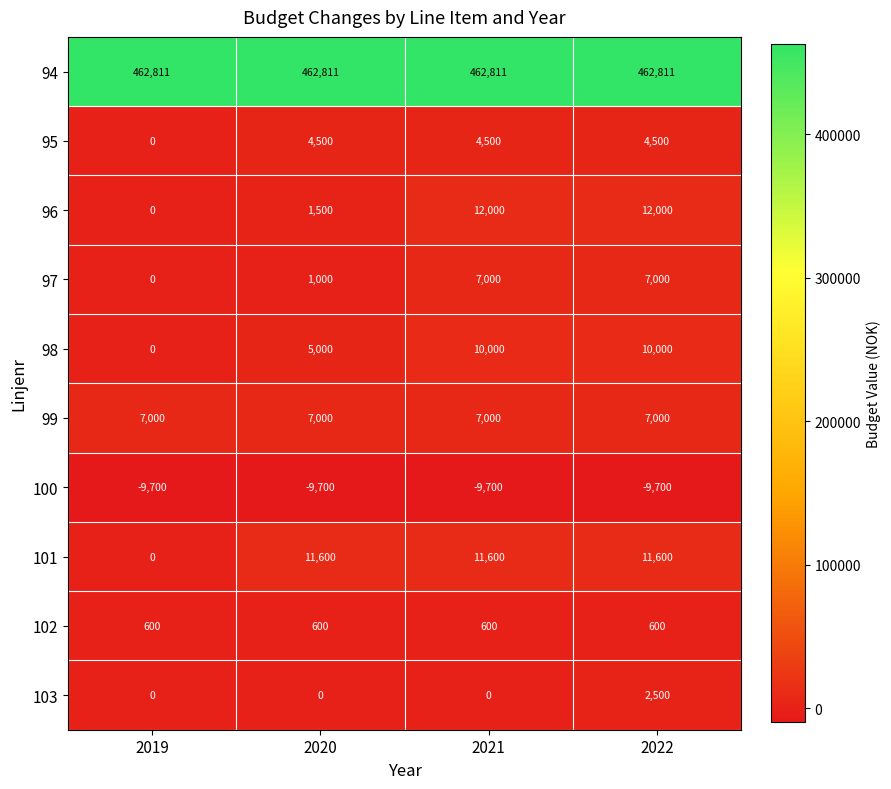

True or false: 98 has a value of 16300 at 2022.

False